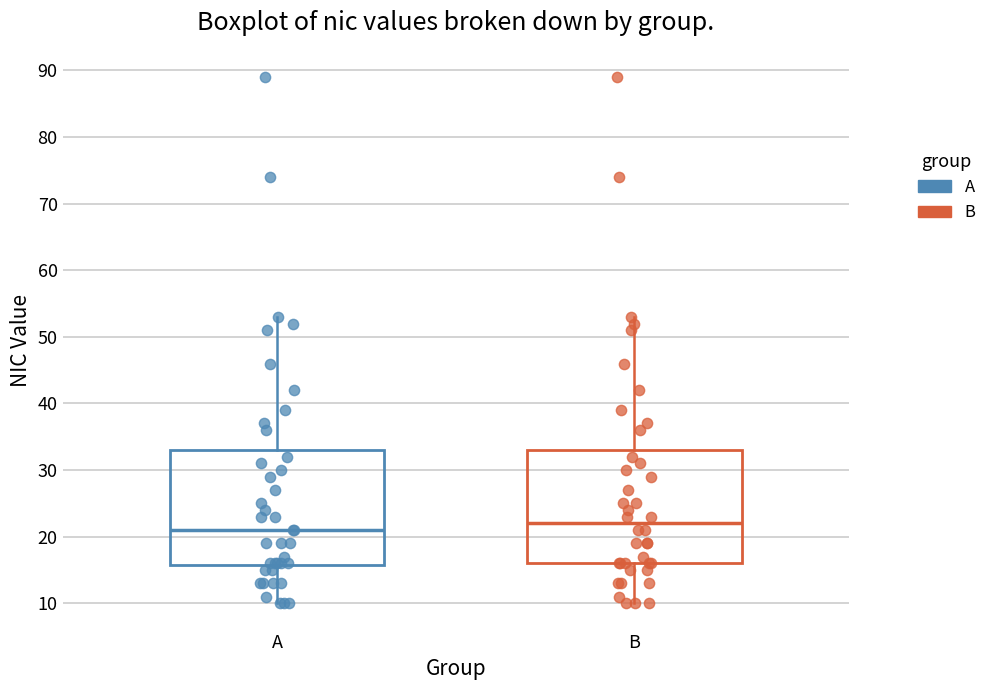

Reading left to right, read every box against the y-axis: the position of its median line, the range the box covers, and the ends of its whiskers. The values are not printed on the chart, so give them approximately, as read against the axis.

A: median 21, box 16 to 33, whiskers 10 to 53
B: median 22, box 16 to 33, whiskers 10 to 53